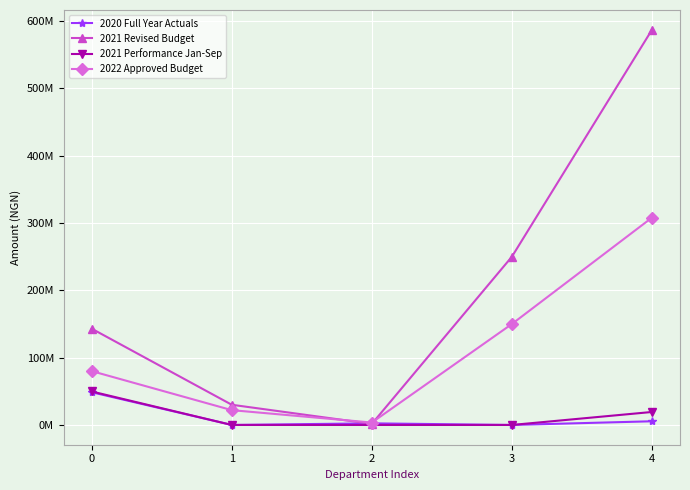

What is the average value of the 2022 Approved Budget series?

112720000.0